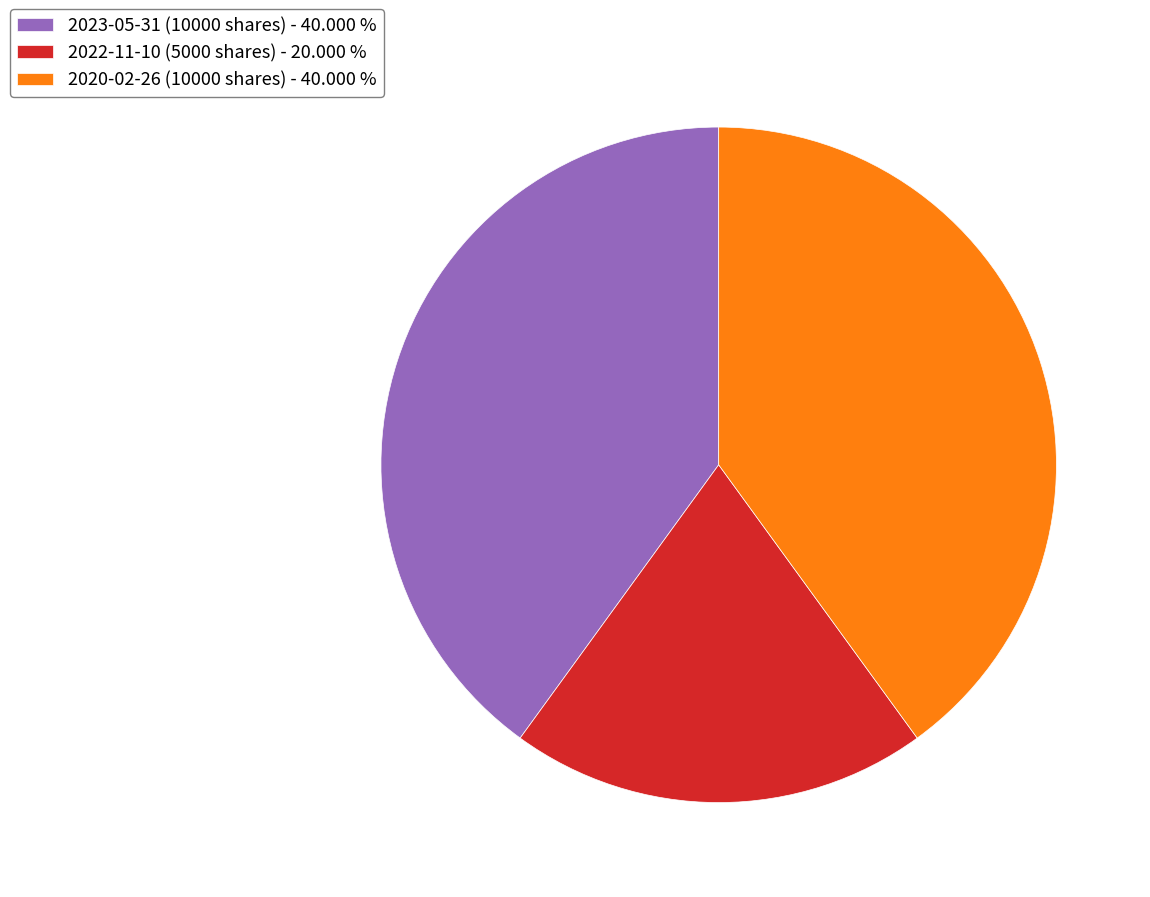

Does 2022-11-10 (5000 shares) account for over 50% of the chart?

No